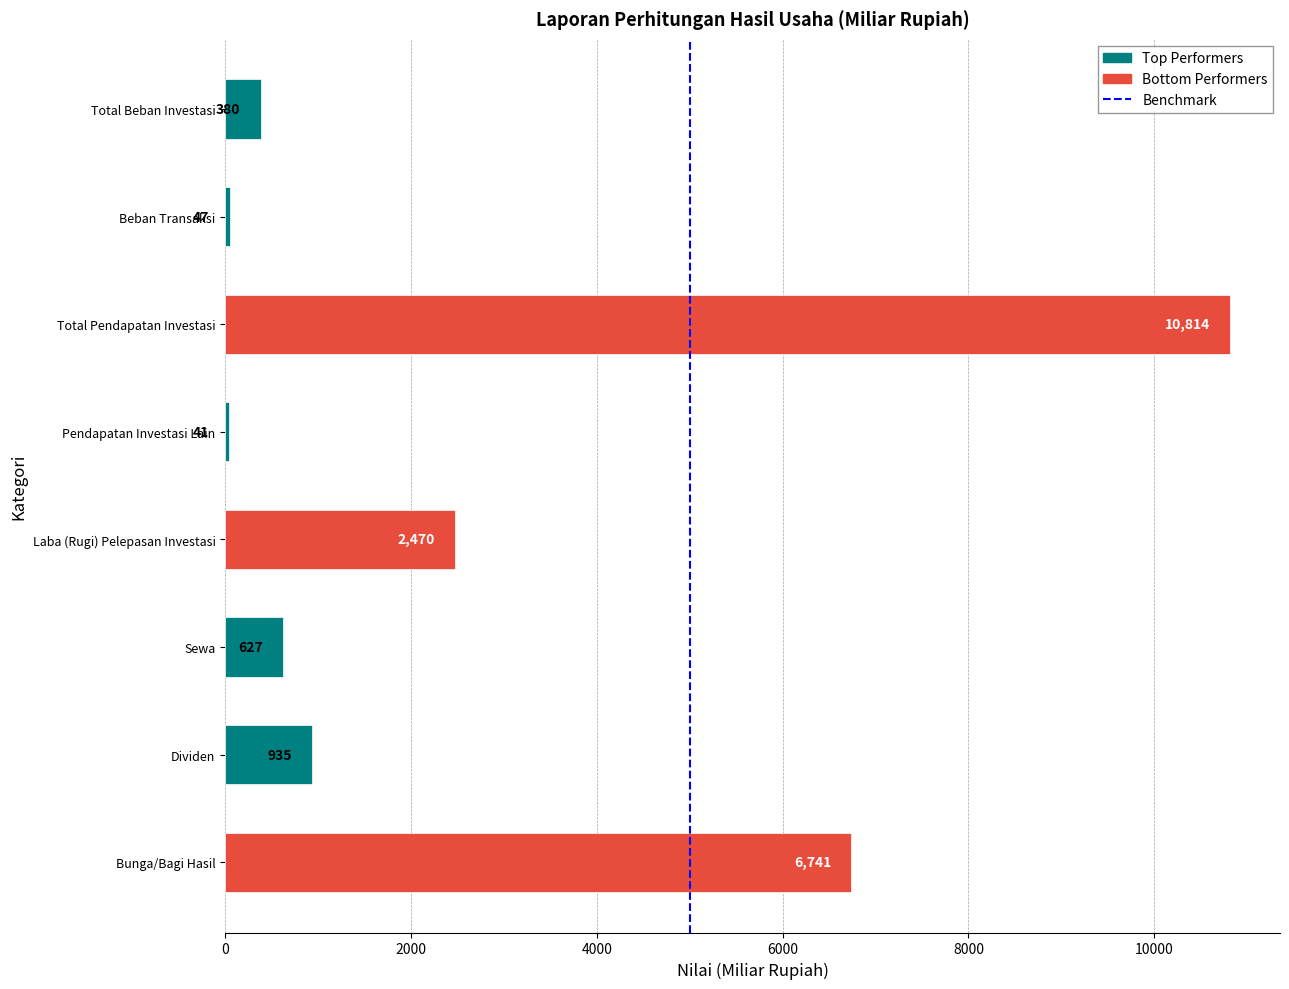

Count the number of data series in this chart.

1